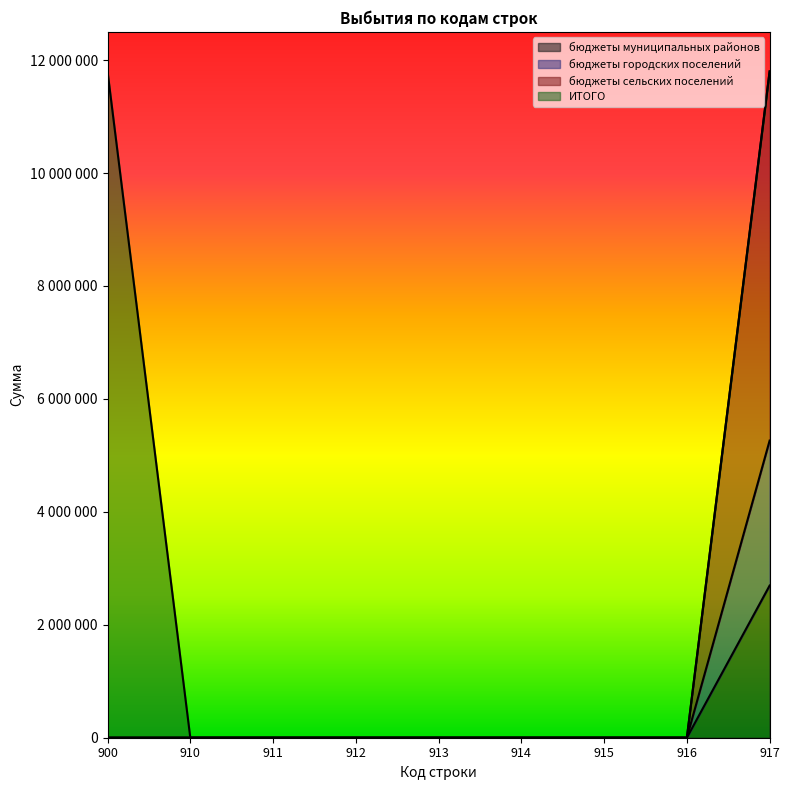

Is it true that бюджеты городских поселений equals -3602974 at 913?

False